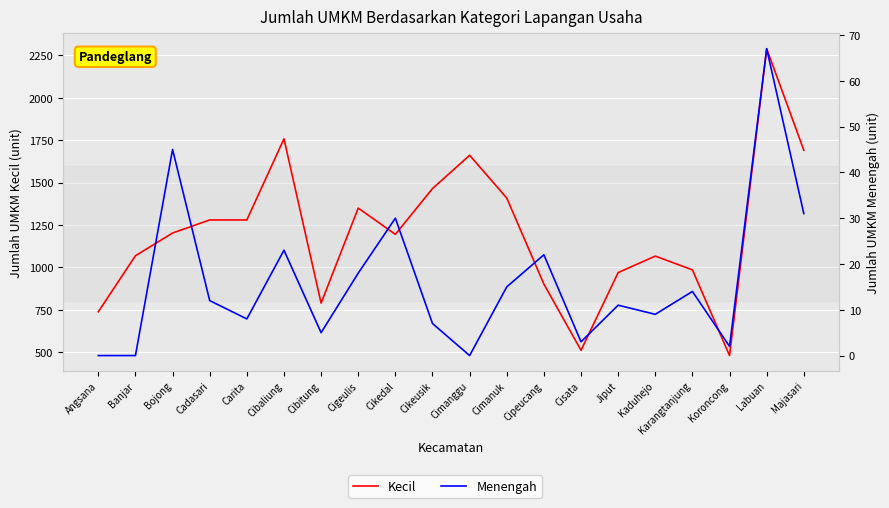

How many interior local peaks does the Kecil series have?

5